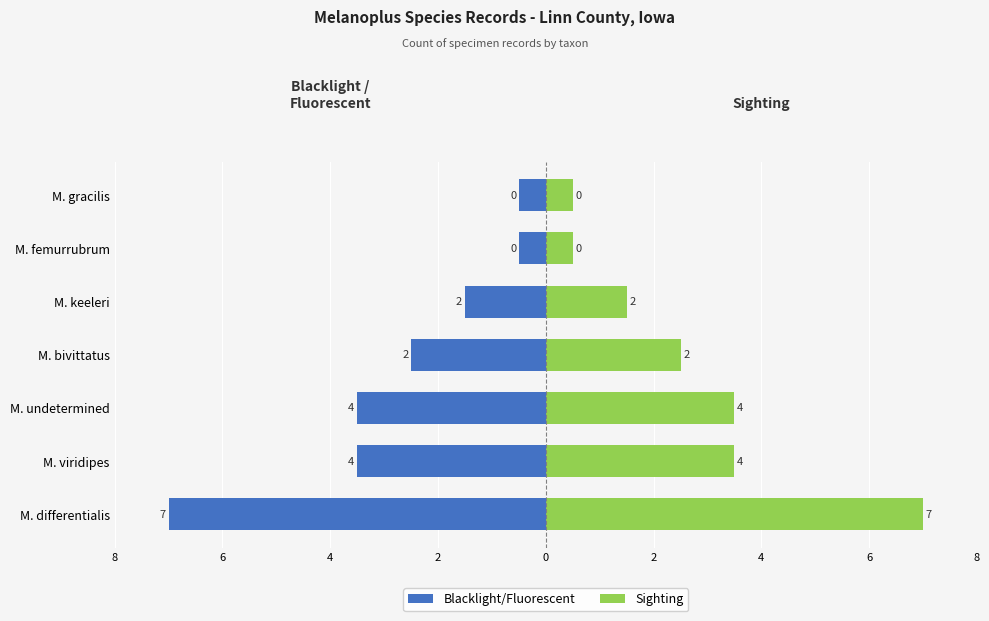

Which series has the largest total across all categories?

Sighting